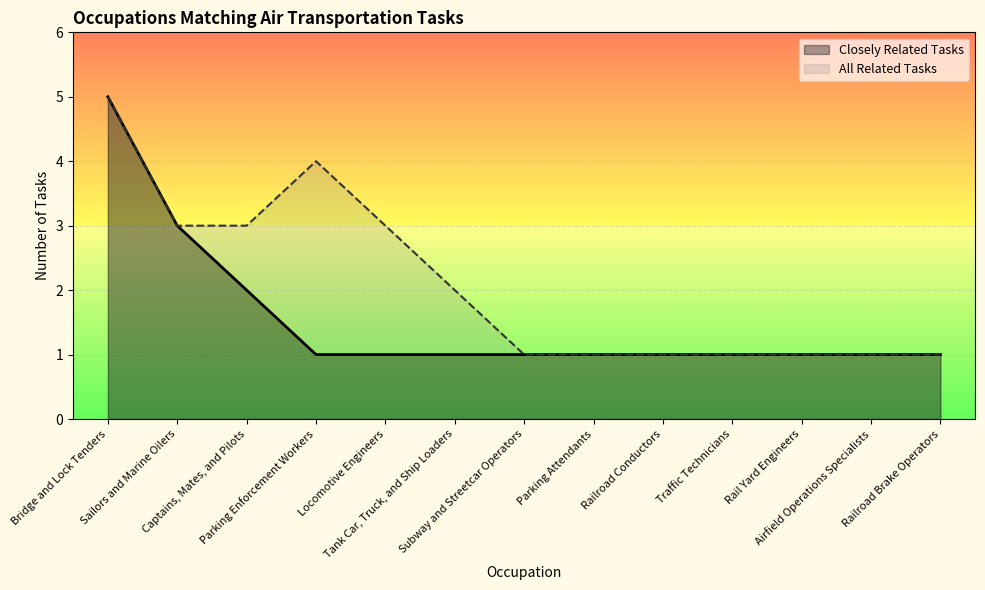

True or false: Closely Related Tasks has more than 1 interior local peaks.

False